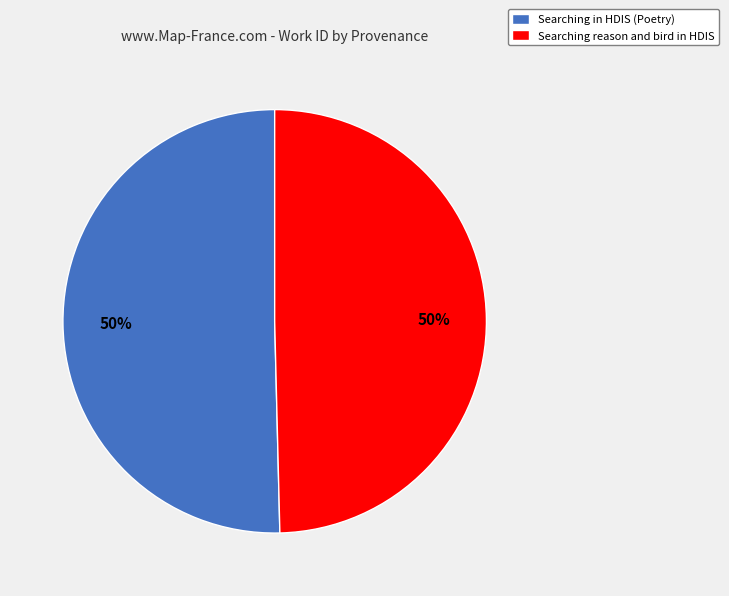

Count the number of slices in the pie.

2